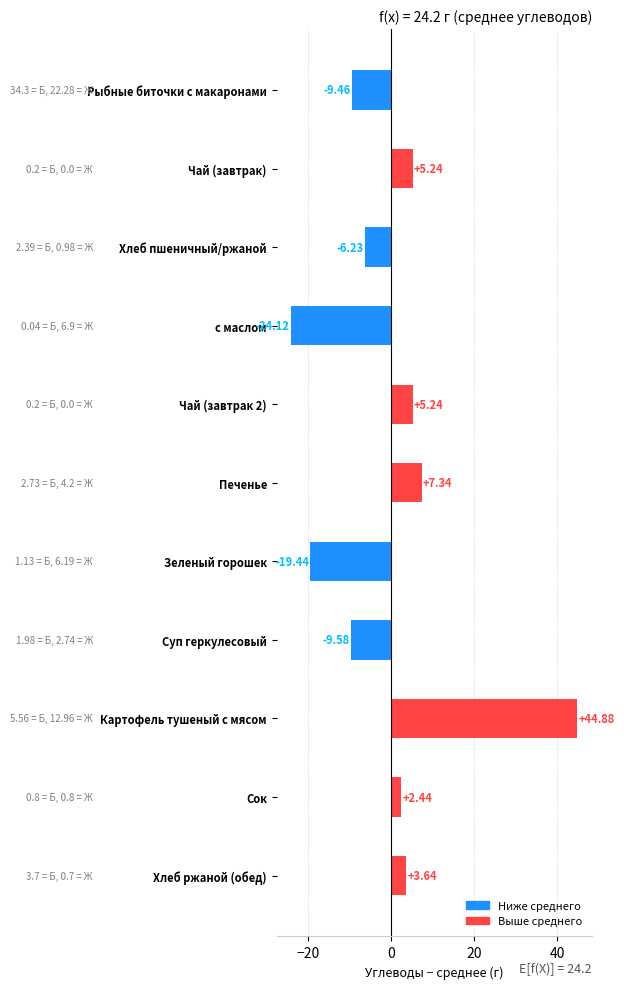

At which category does the chart reach its peak across all series?

Картофель тушеный с мясом